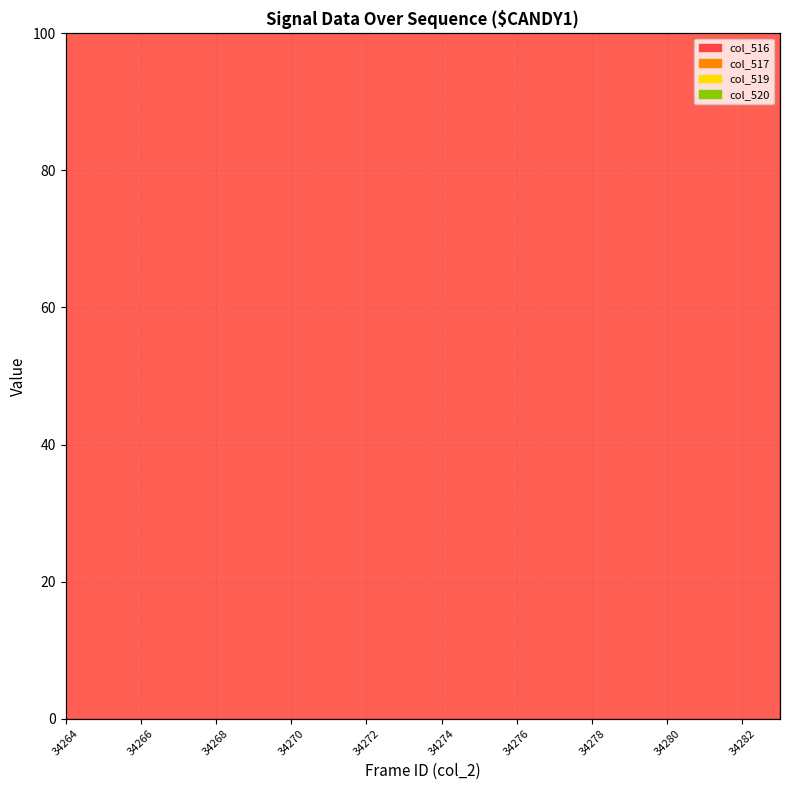

At which label does col_516 line first exceed 475?

34264